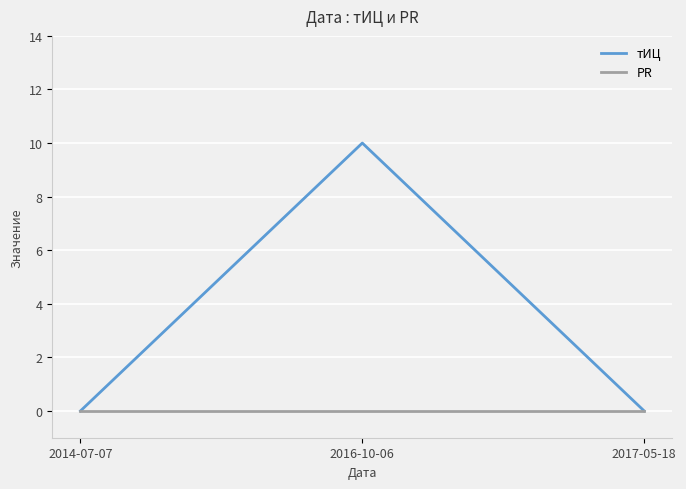

Is this an area chart (filled region under the line)?

No